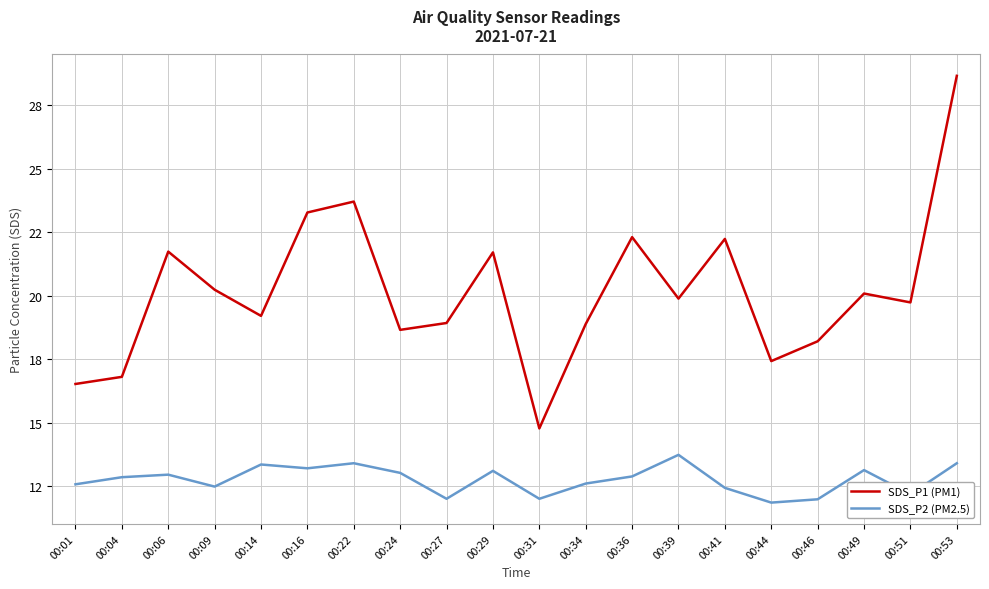

What is the total value across all series at 00:53?

42.0